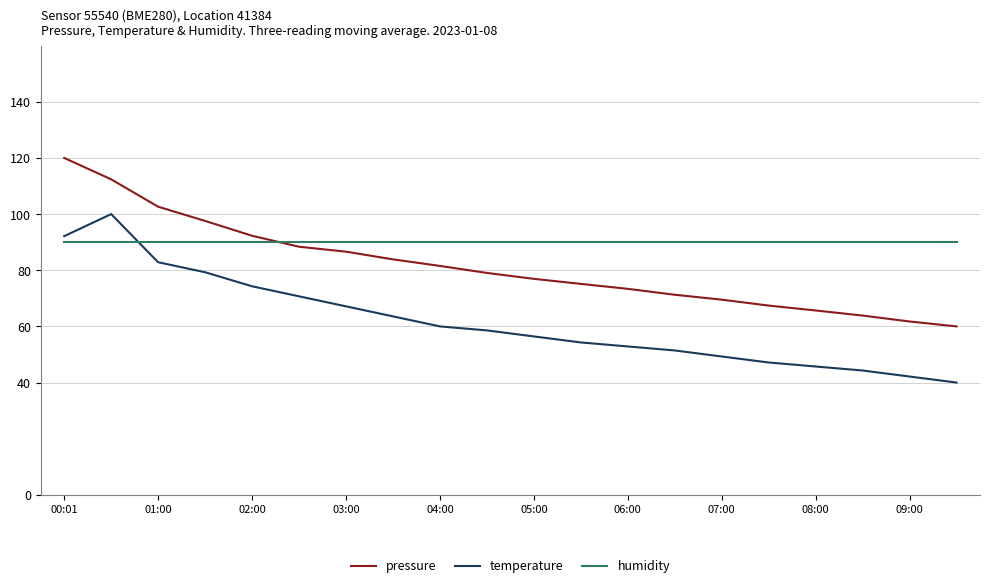

Rank the series by their maximum value, from highest to lowest.

pressure, temperature, humidity